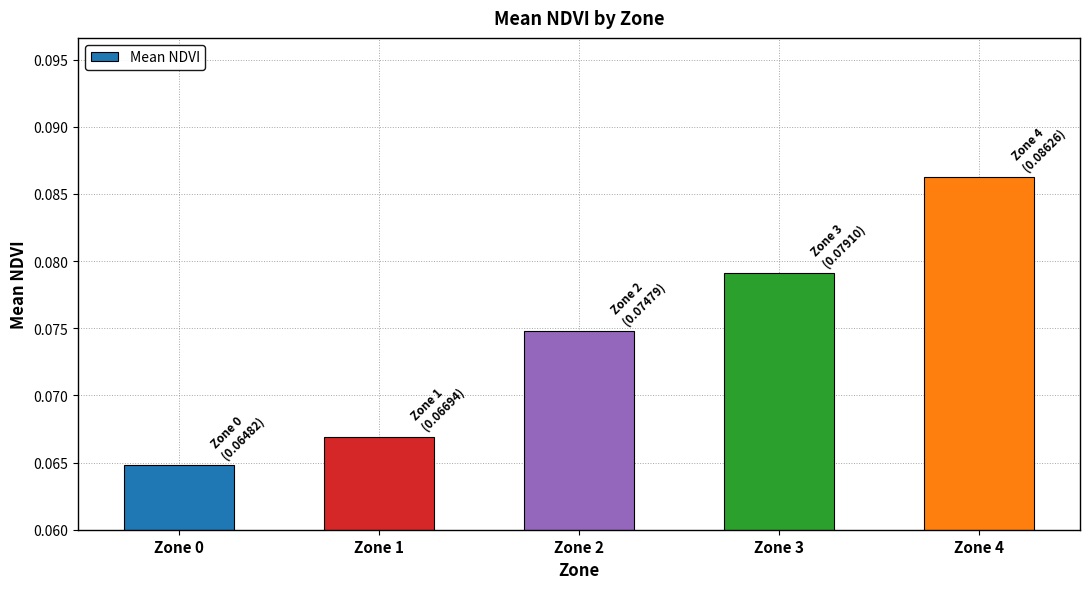

Which has a higher value, Zone 1 or Zone 3?

Zone 3